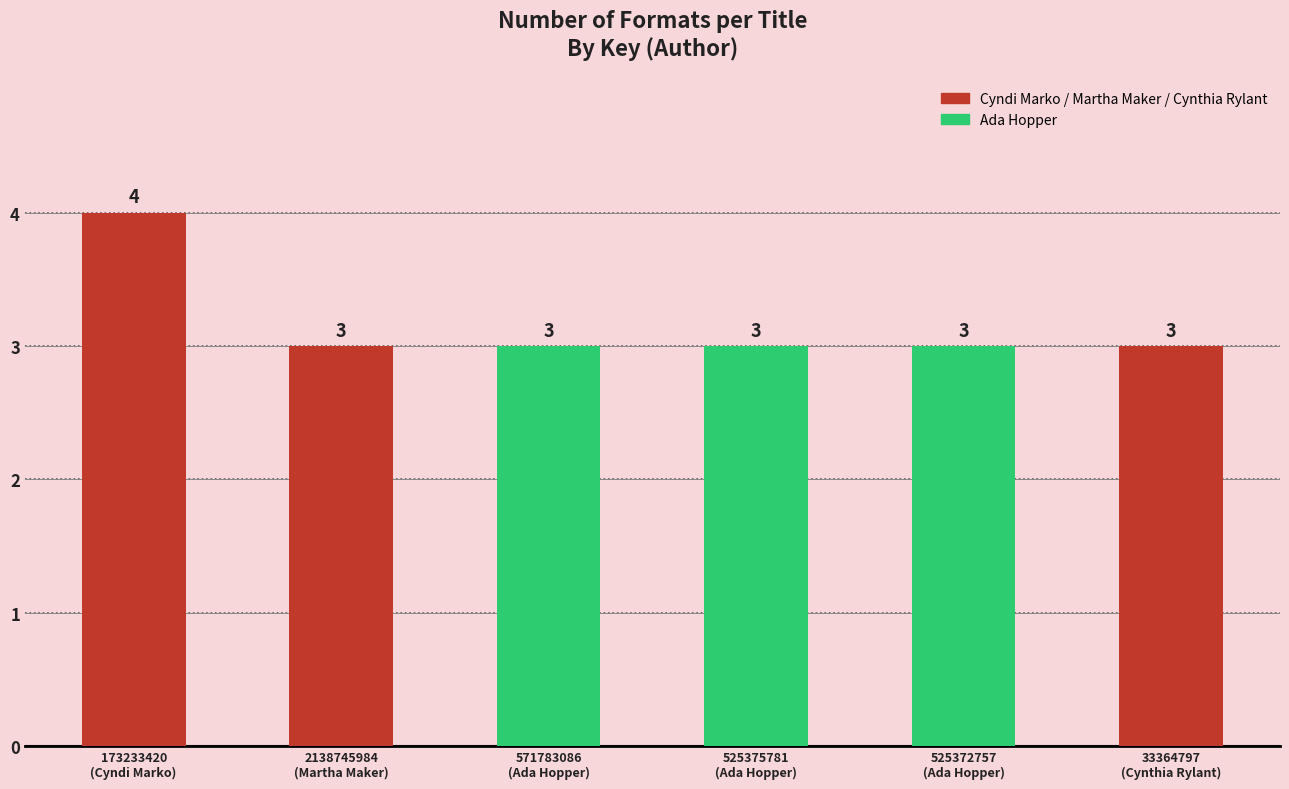

The chart shows a value of 3 at 571783086
(Ada Hopper). True or false?

True